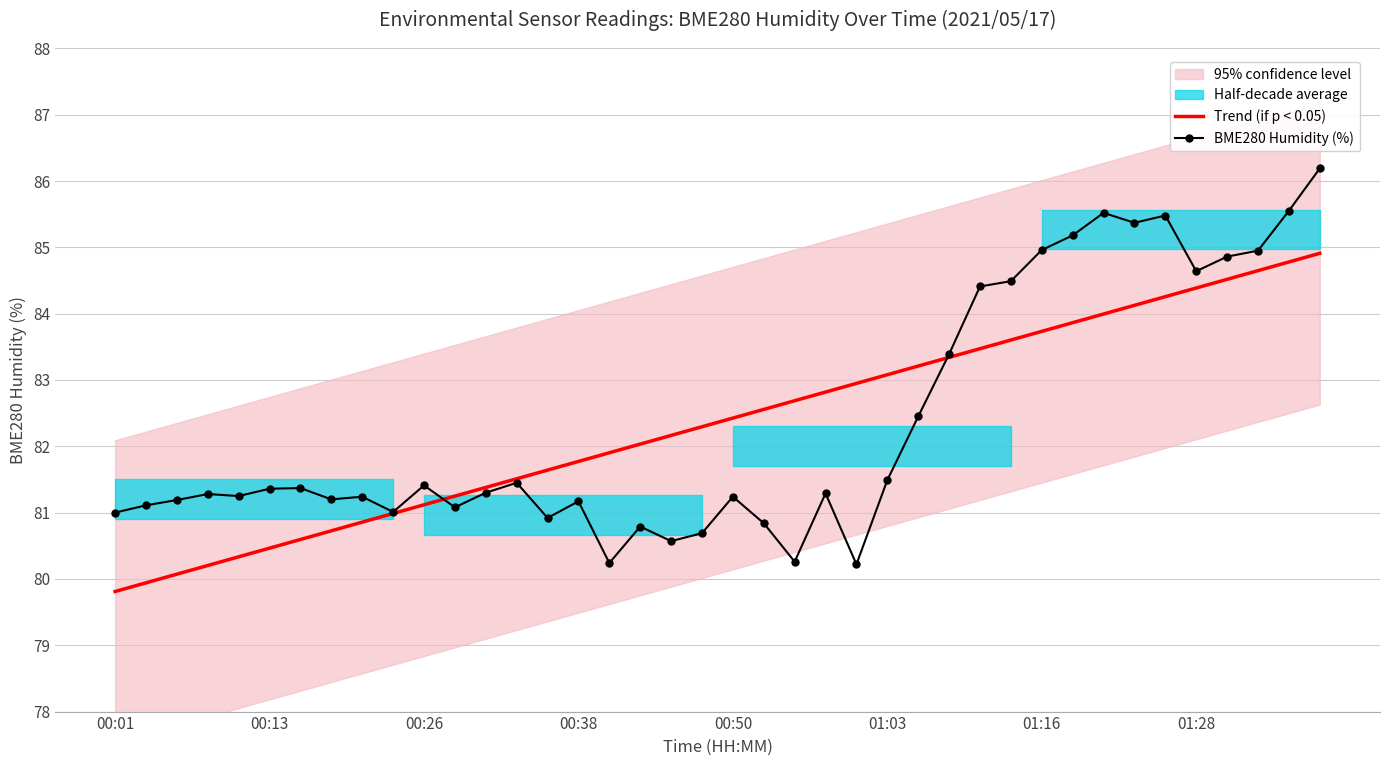

What is the value of the BME280 Humidity (%) point at the 20th from the left?

80.7